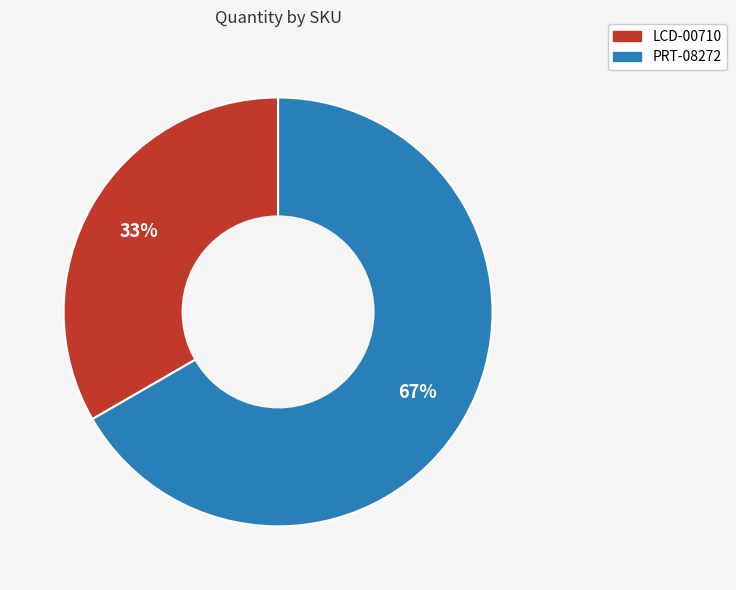

Count the number of slices in the pie.

2